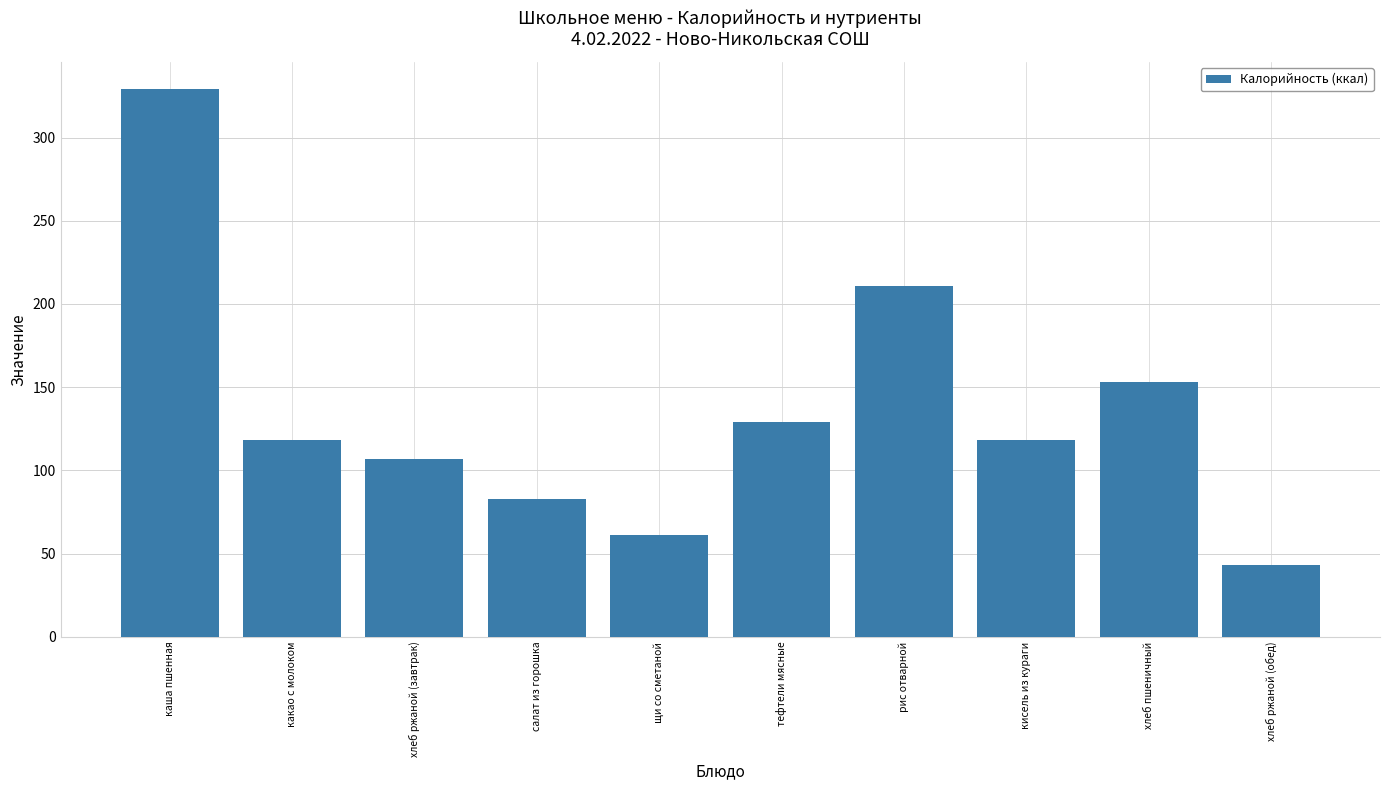

What is the change in value from каша пшенная to хлеб ржаной (обед)?

-286